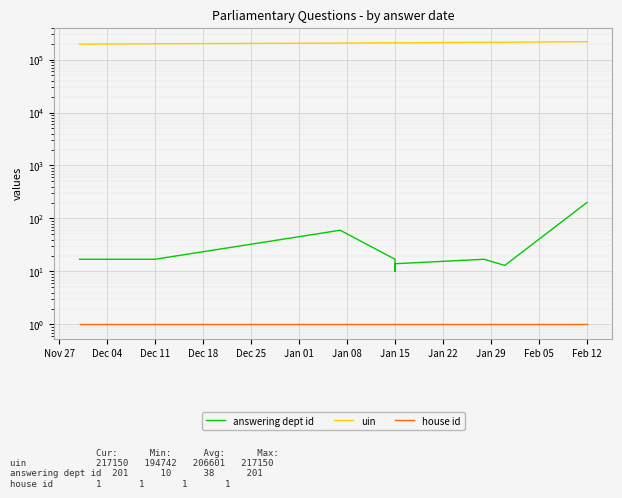

What is the minimum value for house id?

1